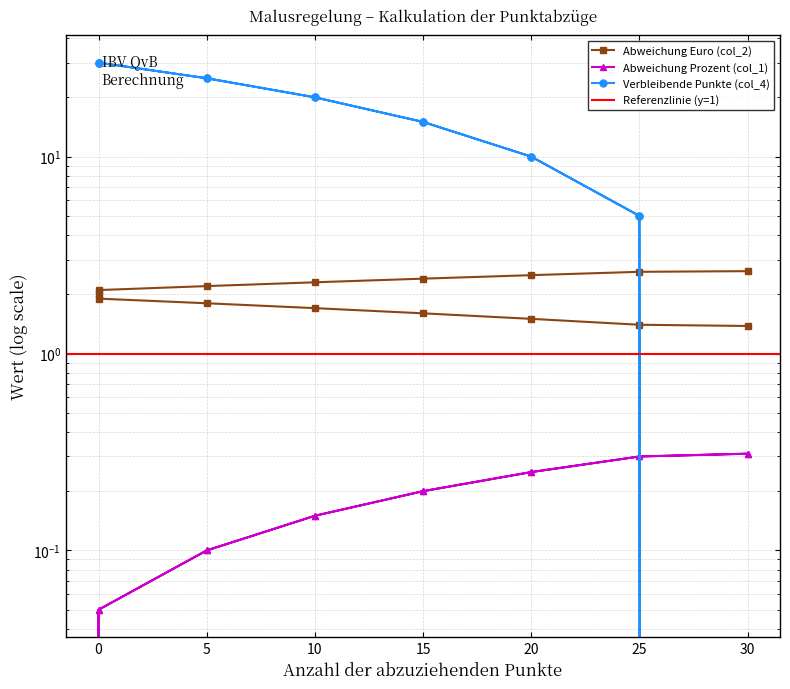

What is the difference between the Abweichung Prozent (col_1) values at 10 and 15?

0.1